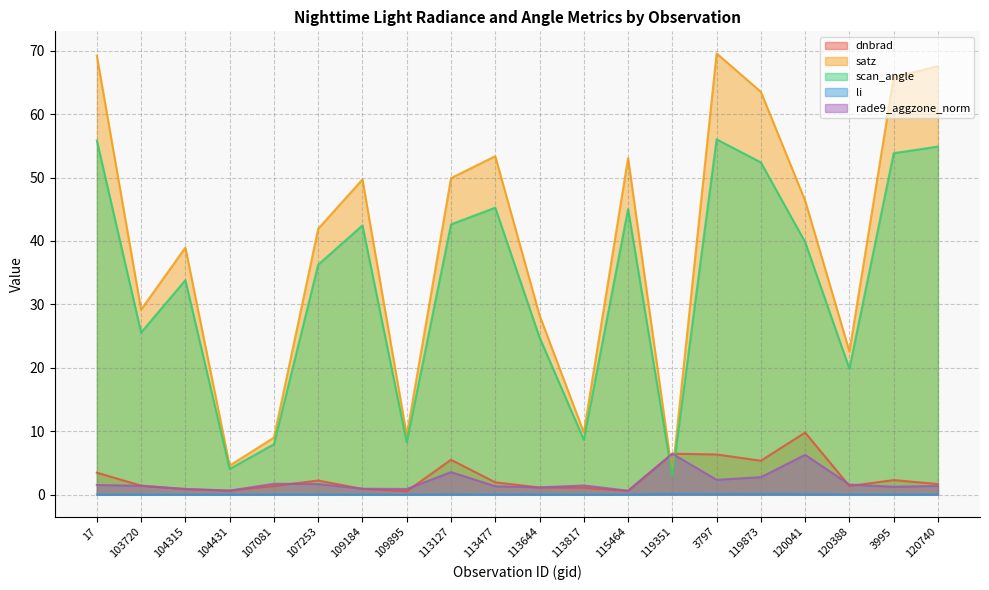

What are all the series names shown in the legend?

dnbrad, satz, scan_angle, li, rade9_aggzone_norm